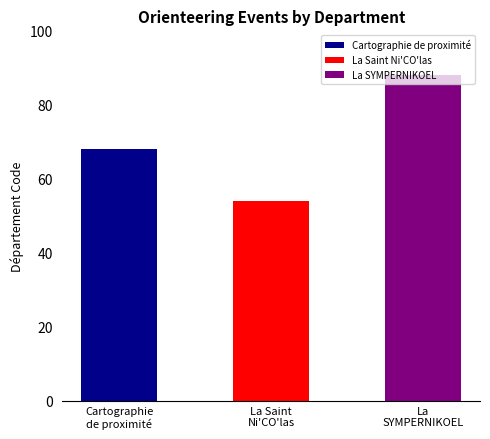

Which label corresponds to the smallest value in the chart?

La Saint Ni'CO'las